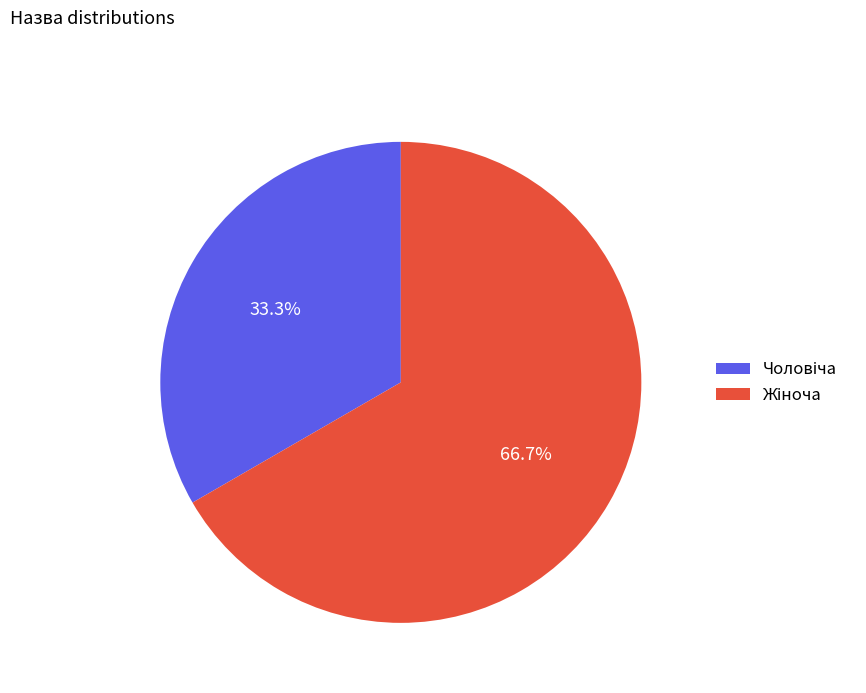

Does any single category account for the majority?

Yes